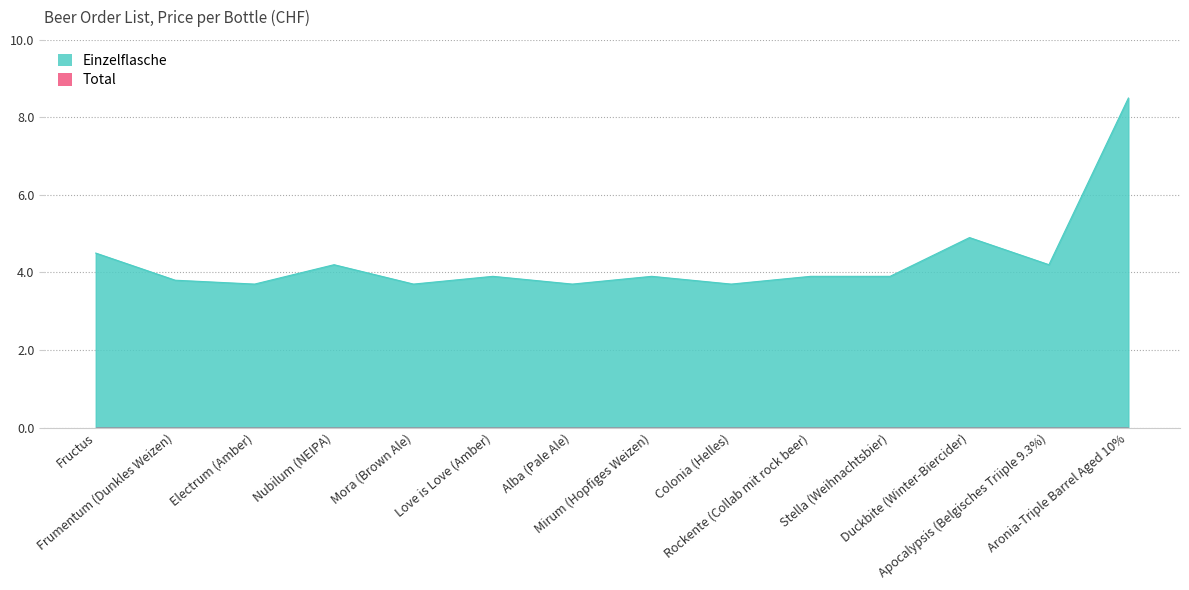

True or false: the data shows 3.9 at Rockente (Collab mit rock beer).

True